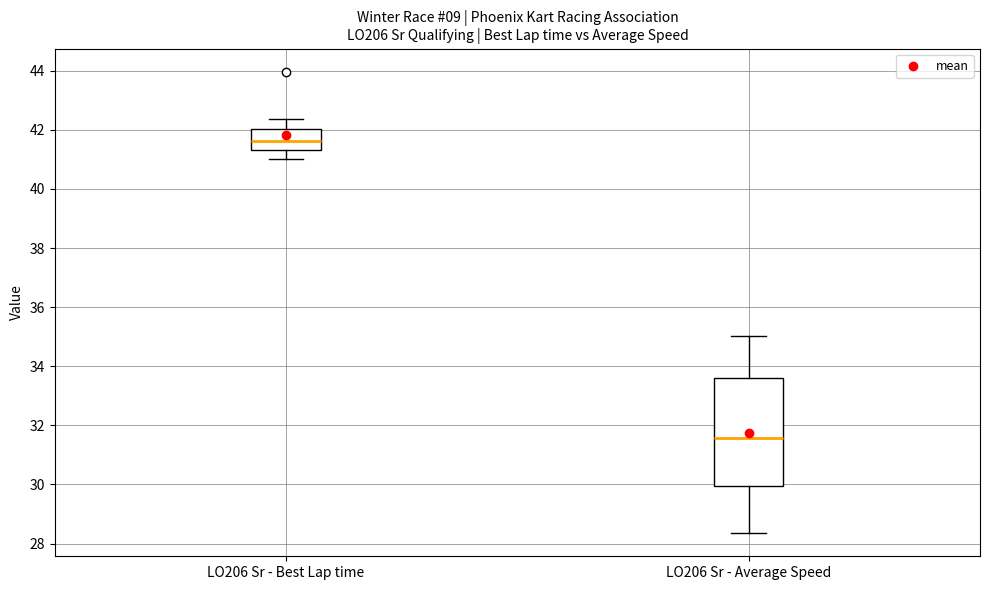

Reading left to right, read every box against the y-axis: the position of its median line, the range the box covers, and the ends of its whiskers. The values are not printed on the chart, so give them approximately, as read against the axis.

LO206 Sr - Best Lap time: median 41.6, box 41.4 to 42.0, whiskers 41.0 to 42.4
LO206 Sr - Average Speed: median 31.6, box 30.0 to 33.6, whiskers 28.4 to 35.0